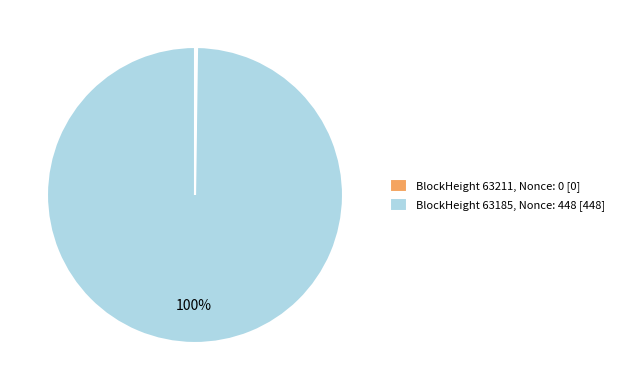

The BlockHeight 63185, Nonce: 448 [448] slice represents 88% of the pie. True or false?

False